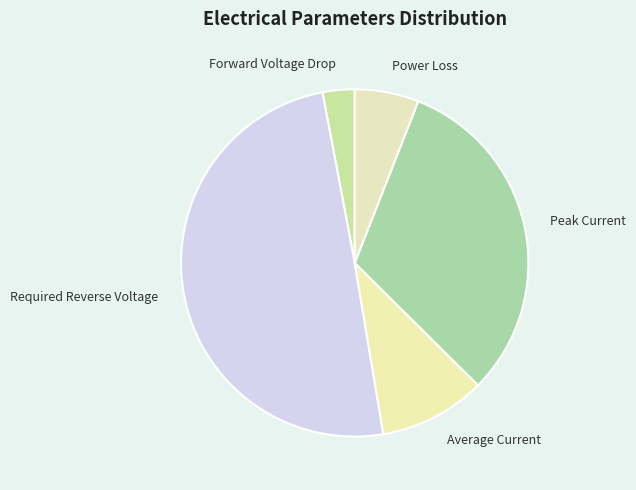

Which has a higher value, Required Reverse Voltage or Forward Voltage Drop?

Required Reverse Voltage